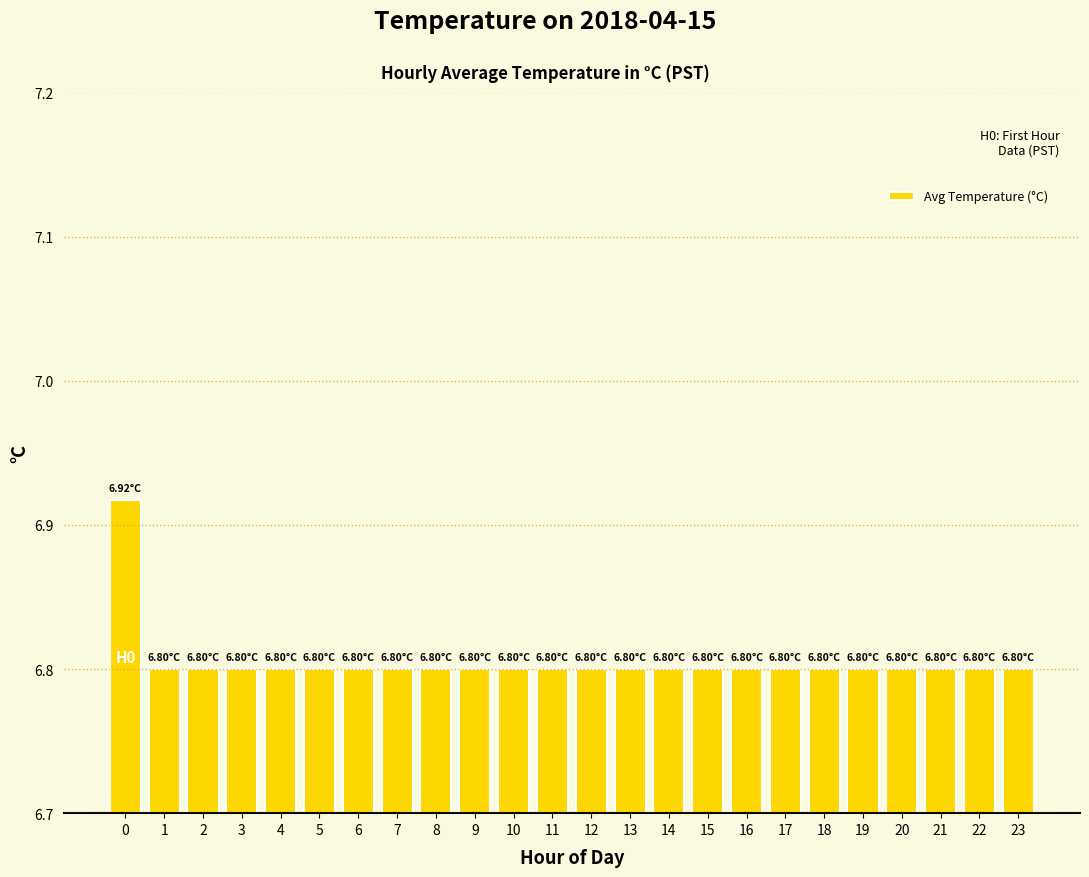

What is the sum of all values?

163.3